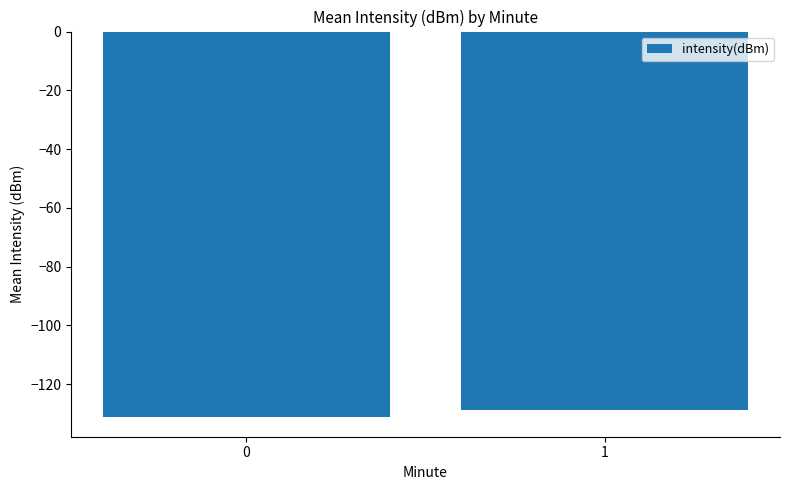

Reading left to right, transcribe all the data shown in this chart.

-131.4	-128.9